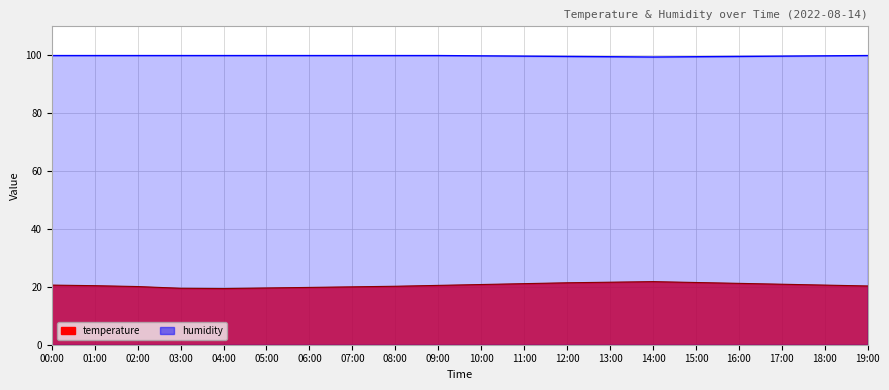

How many series are shown in this chart?

2